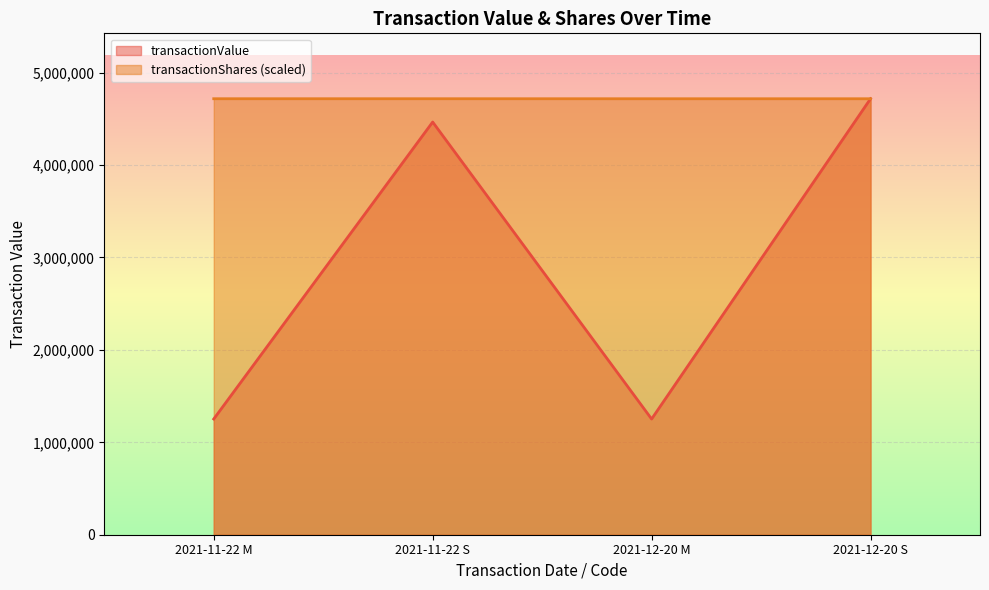

How many intersections are there between transactionValue and transactionShares?

1